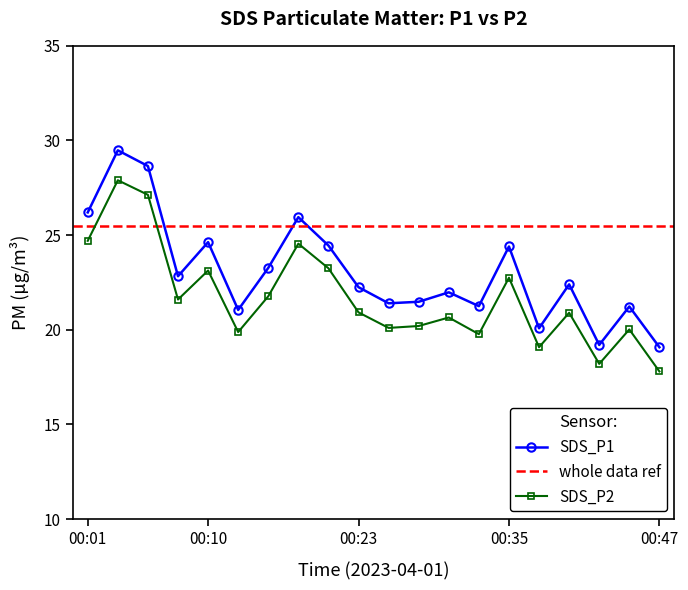

Which has a higher value, 00:10 or 00:20?

00:10